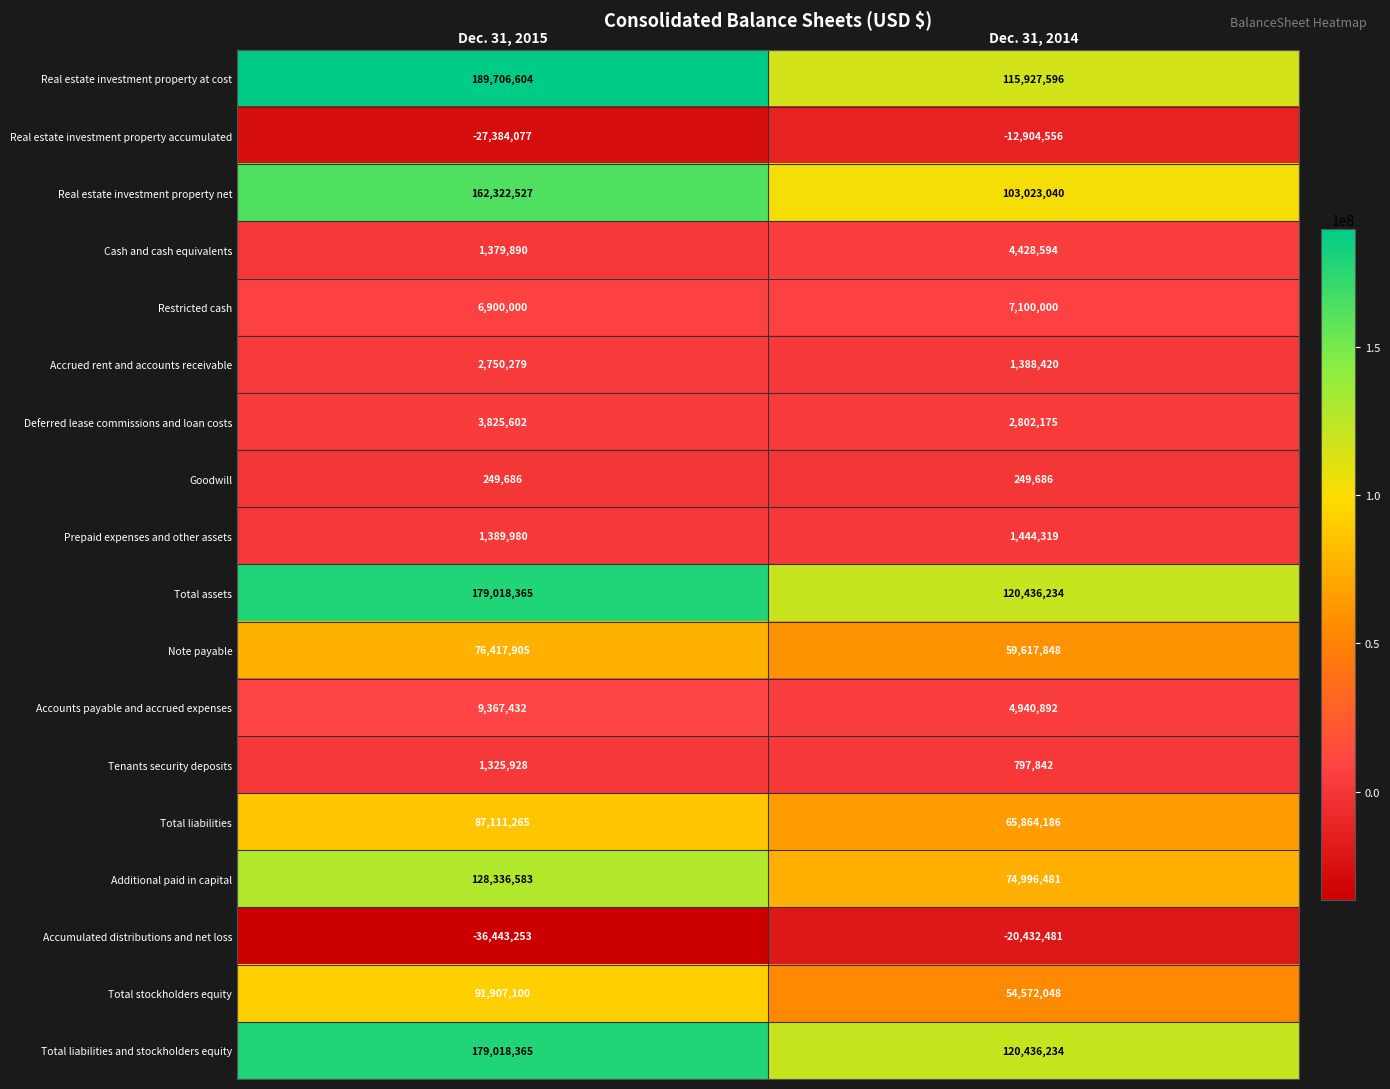

Between Dec. 31, 2015 and Dec. 31, 2014, which series saw the biggest shift?

Real estate investment property at cost